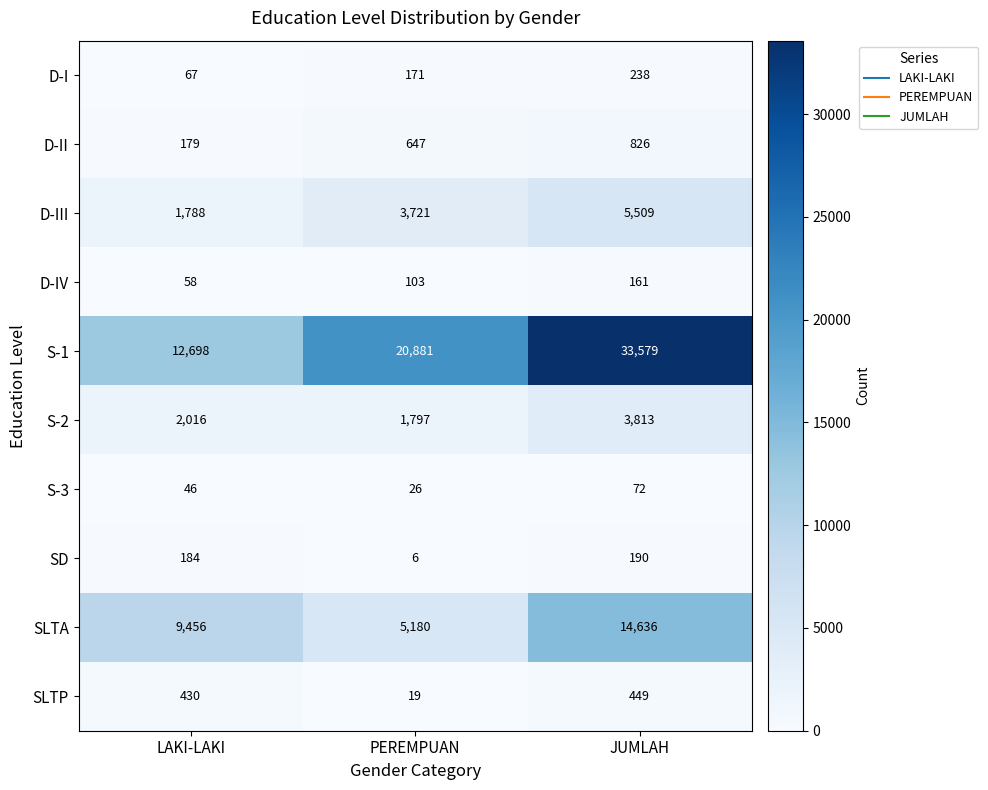

What is the total value across all series at JUMLAH?

59473